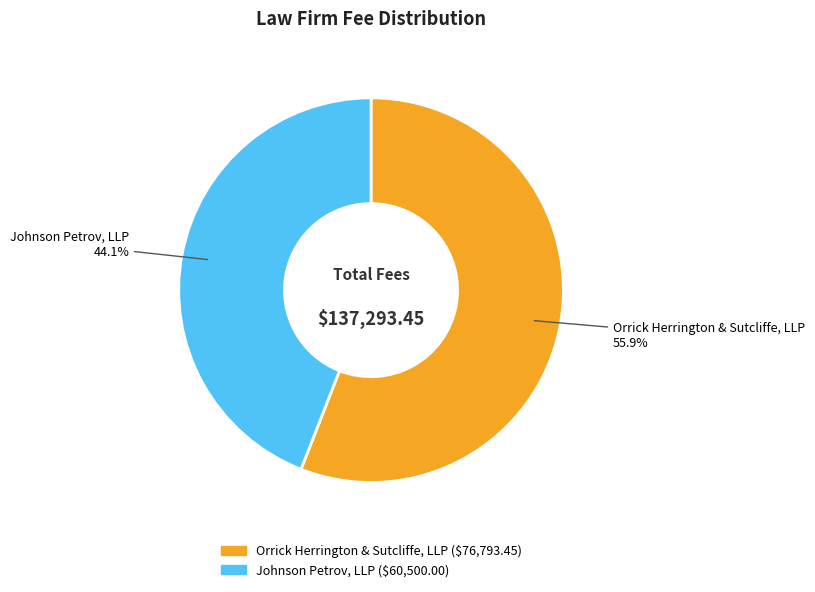

Combined, do Johnson Petrov, LLP and Orrick Herrington & Sutcliffe, LLP account for over 50%?

Yes